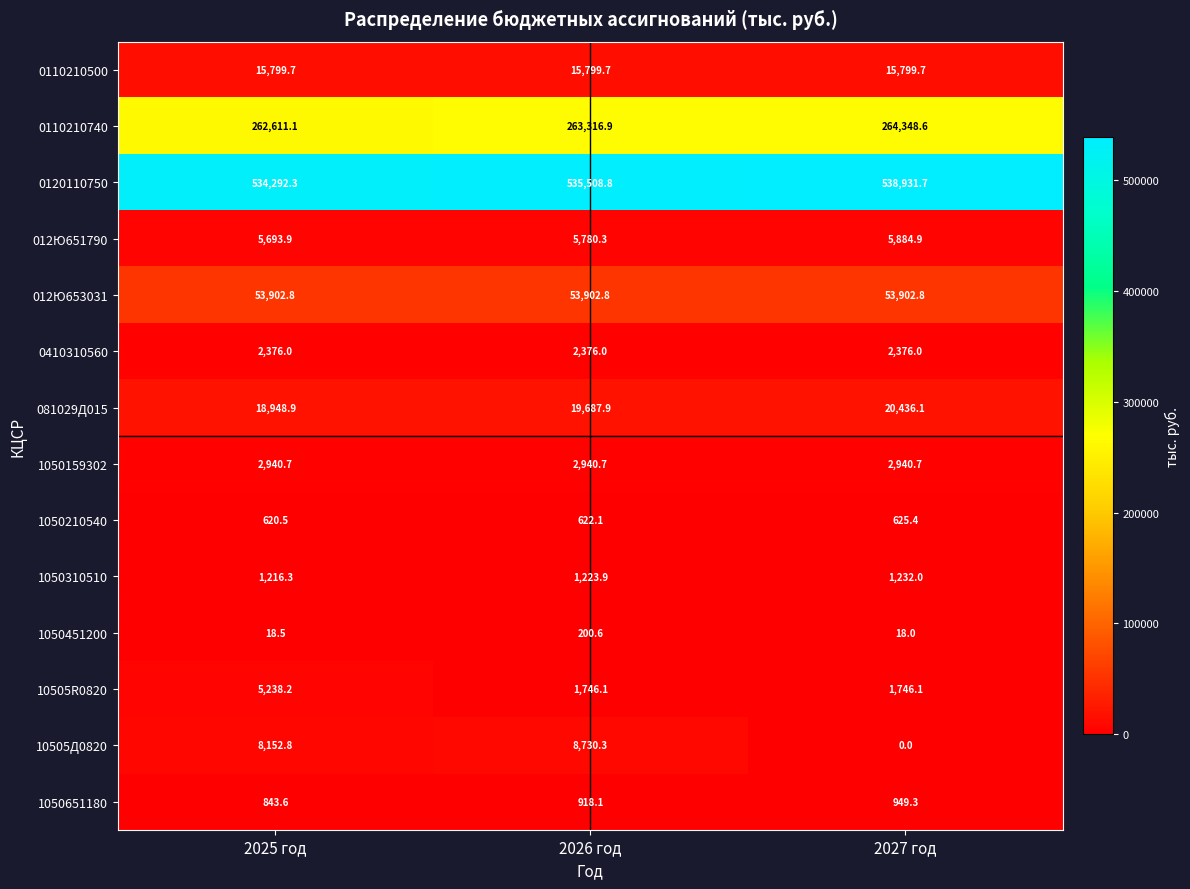

The 0410310560 series shows 2376.0 at 2025 год. True or false?

True